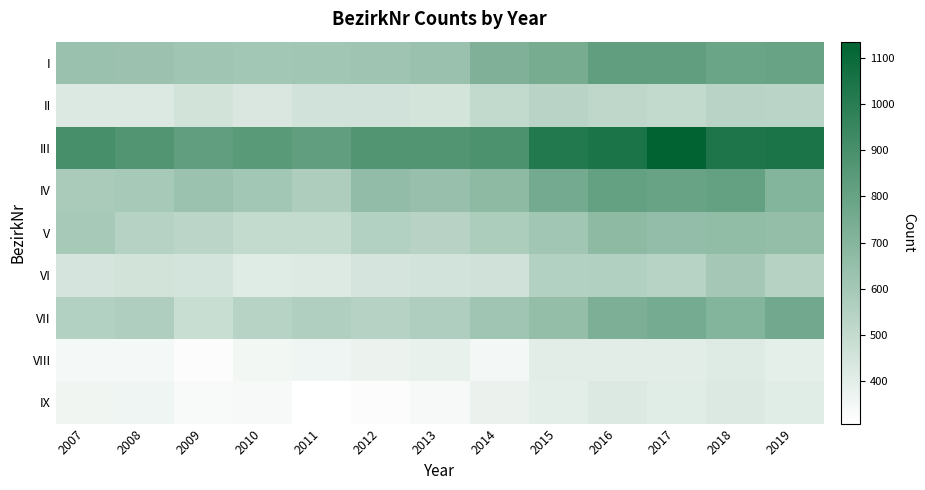

What is the greatest value displayed?

1136